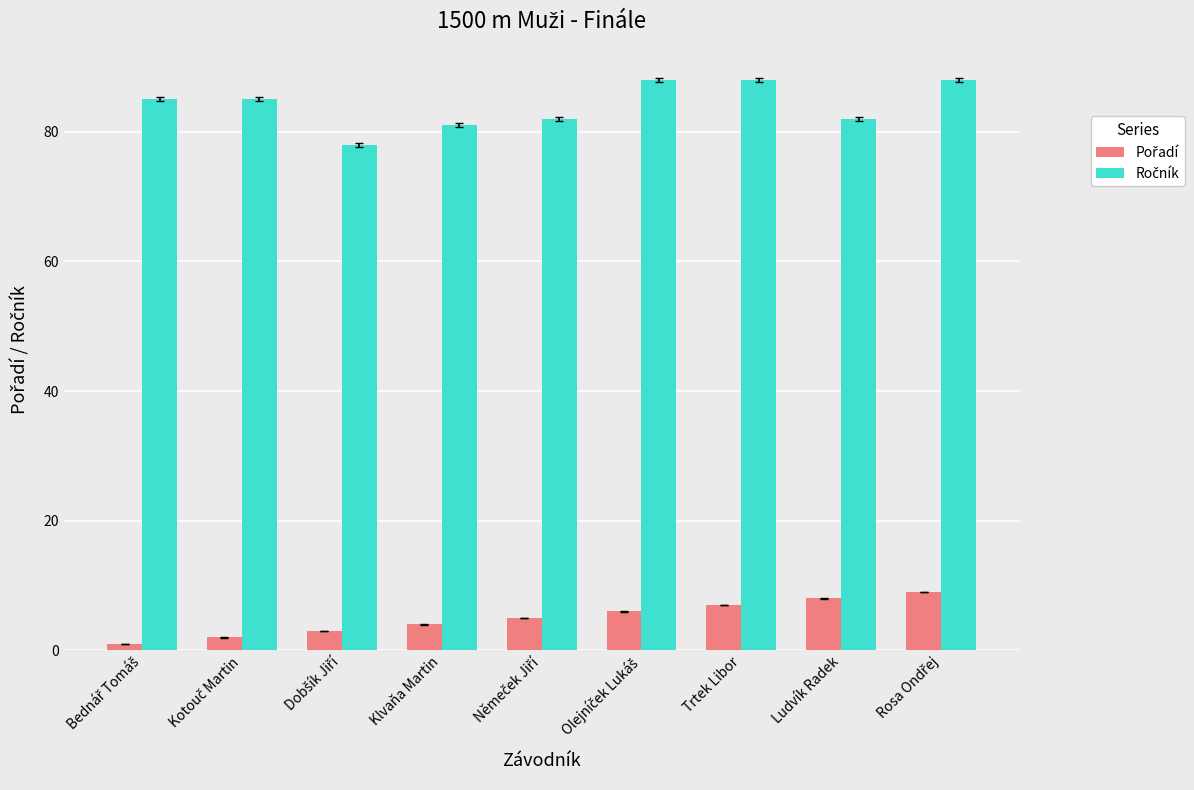

What is the greatest value displayed?

88